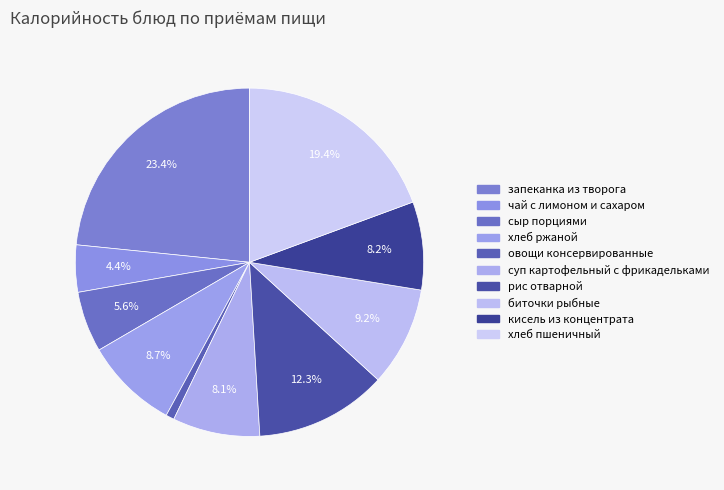

How many slices are in this pie chart?

10